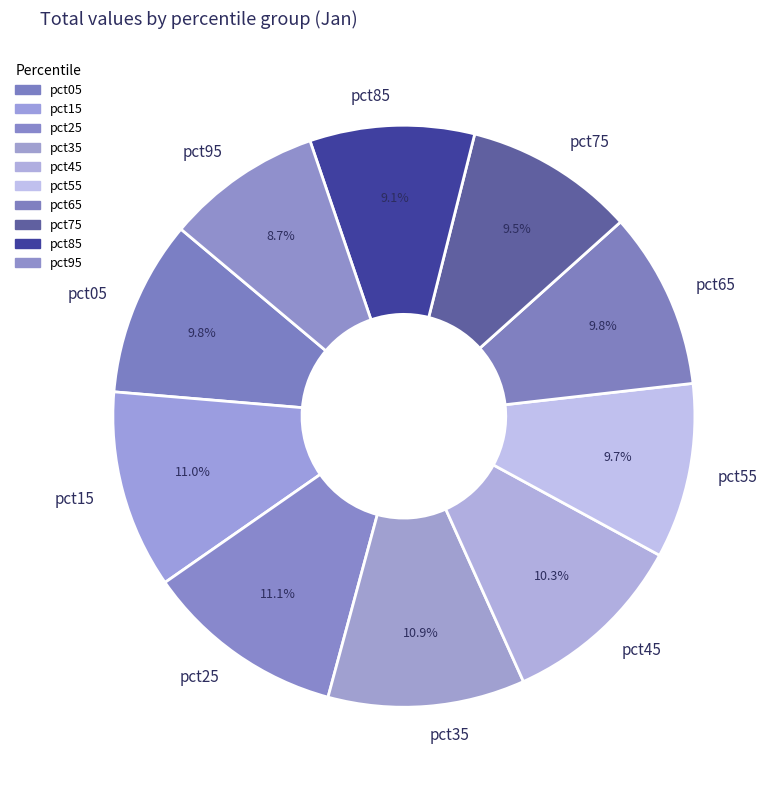

Is pct15 the majority of the pie?

No